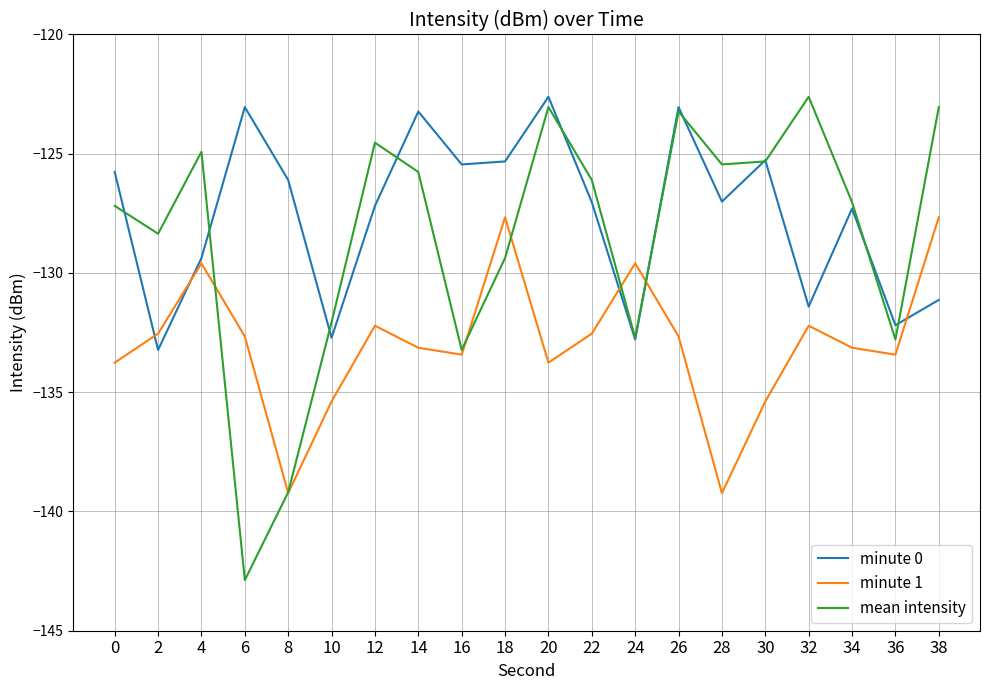

What is the minimum value shown in the chart?

-142.9